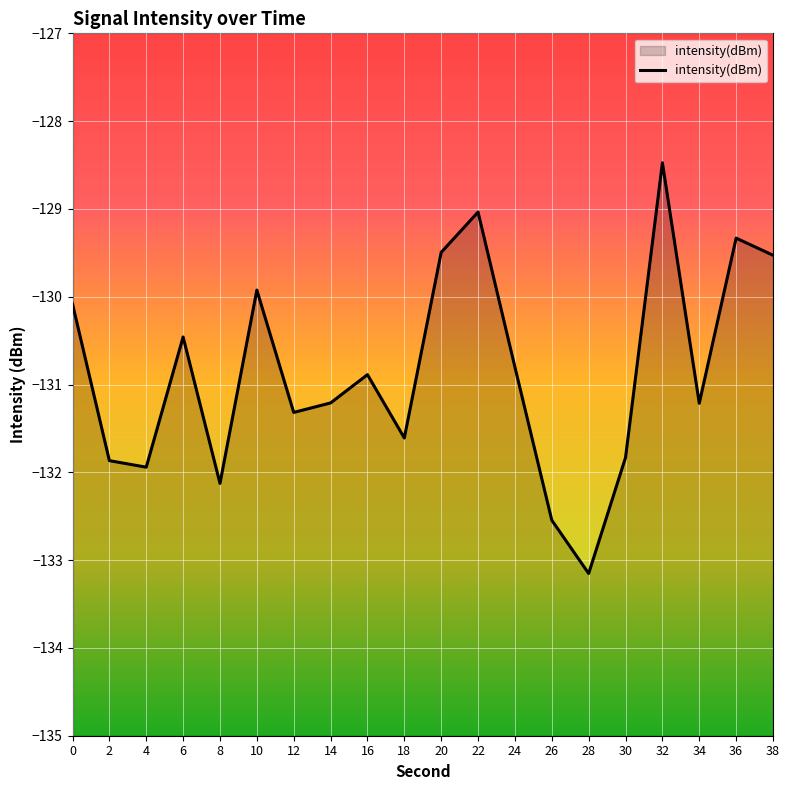

What is the value of the 16th point from the left?

-131.8